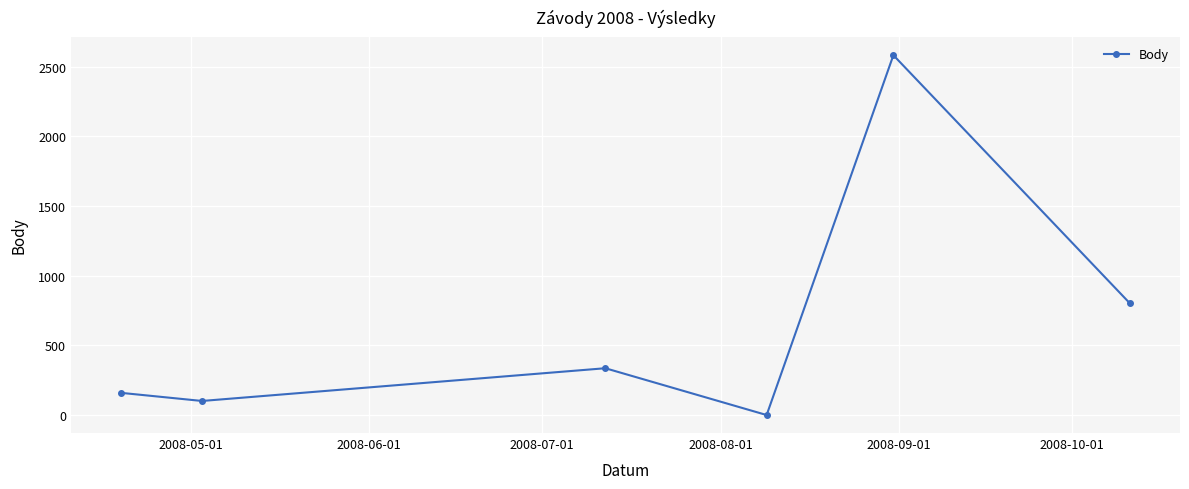

How many points are lower than both their immediate neighbors (excluding endpoints)?

2